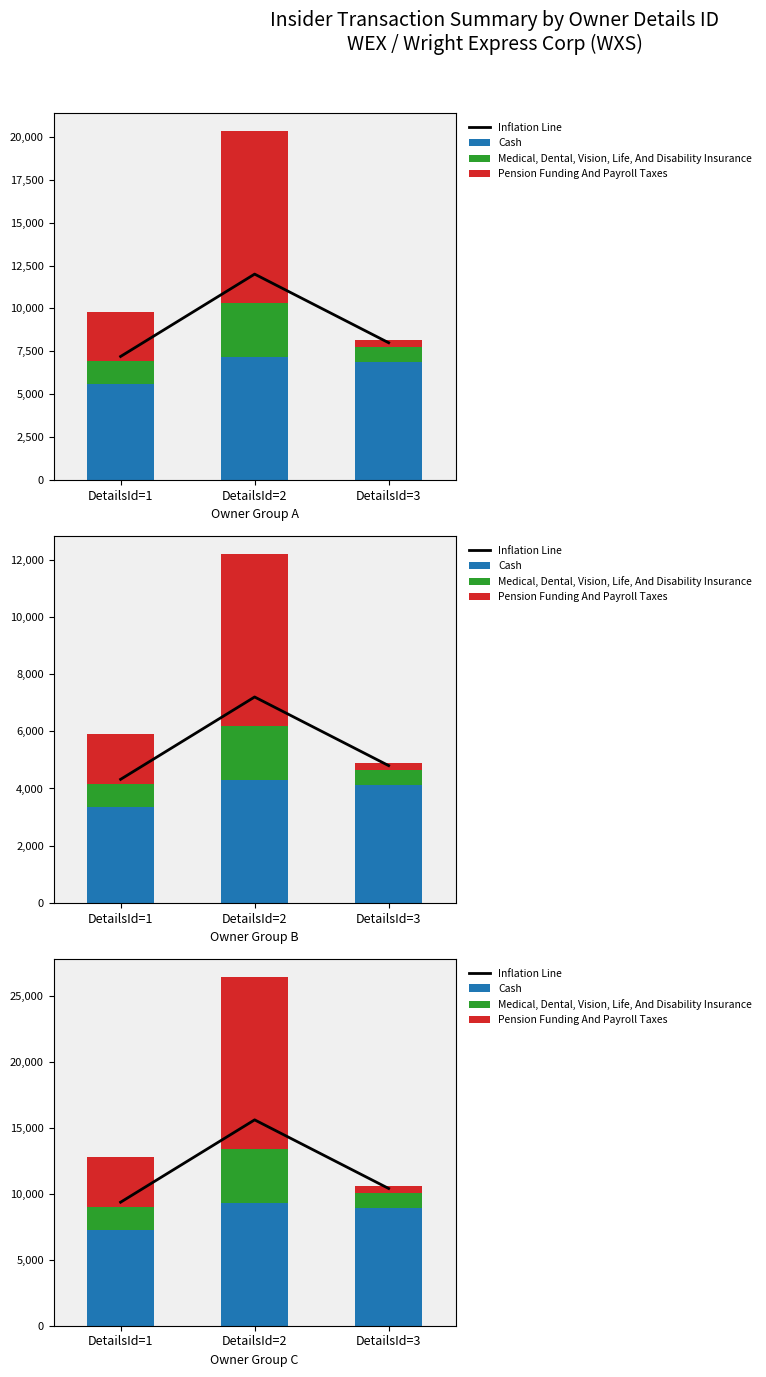

The Pension Funding And Payroll Taxes series shows 13080.6 at DetailsId=2. True or false?

True